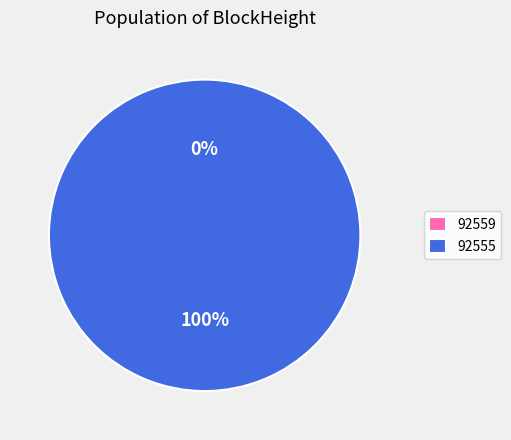

What is the change in value from 92559 to 92555?

+47872